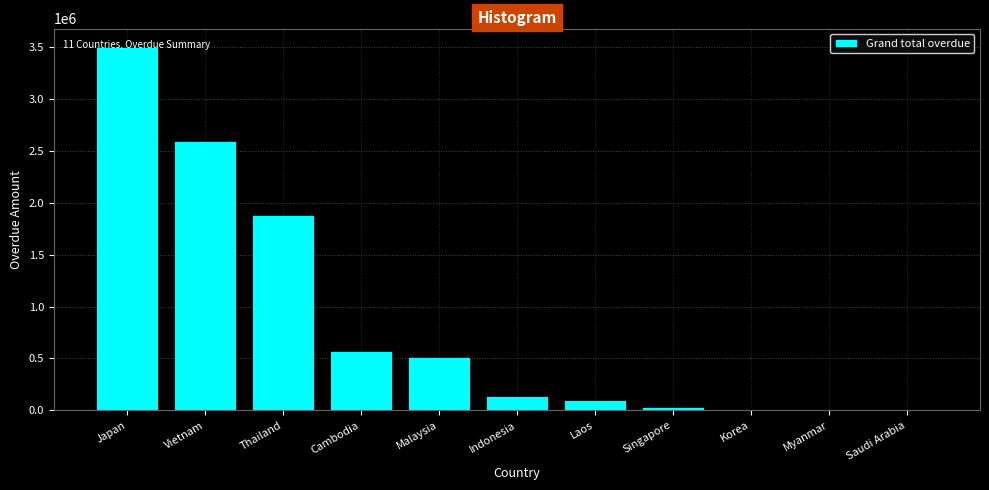

Read the value at Cambodia.

570396.1